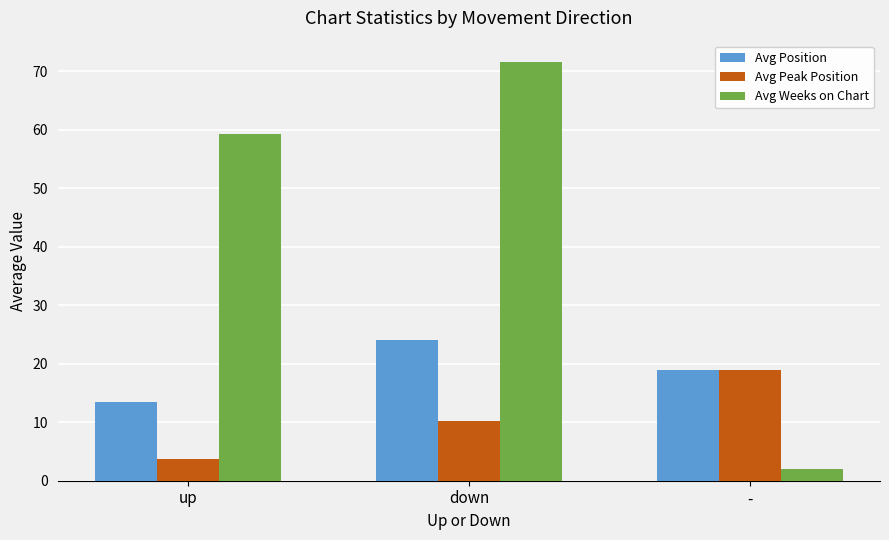

Rank the series by their average value, from highest to lowest.

Avg Weeks on Chart, Avg Position, Avg Peak Position